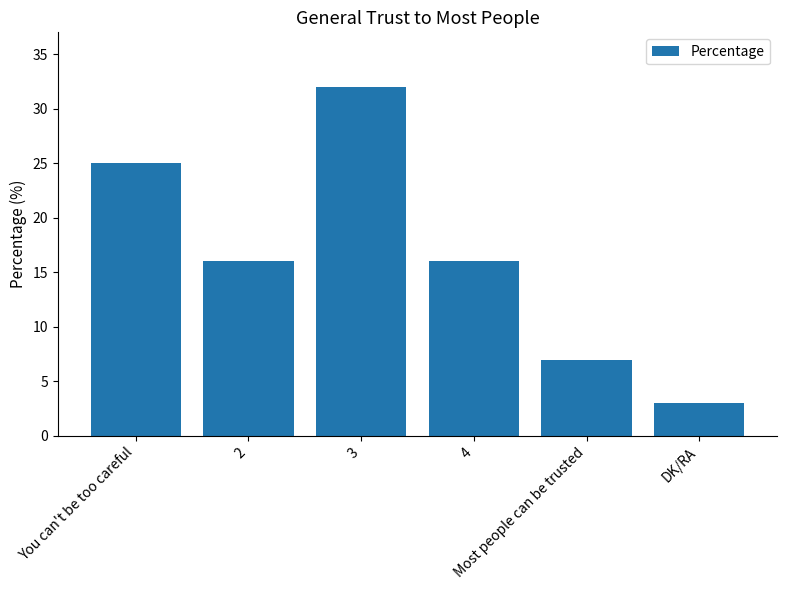

Does the chart contain any negative values?

No